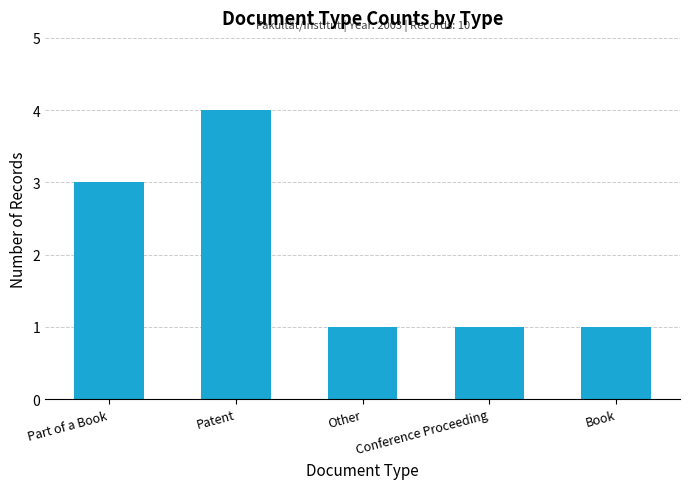

Does the chart contain any negative values?

No